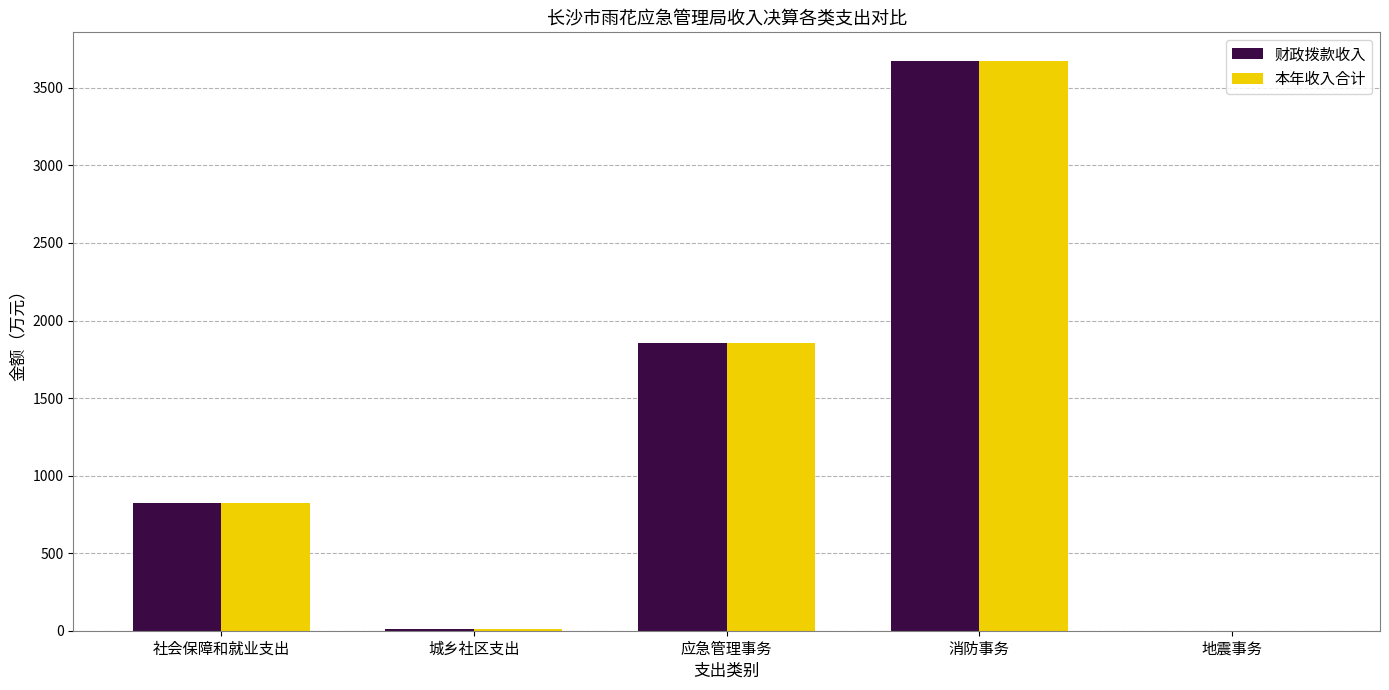

What is the total value across all series at 社会保障和就业支出?

1648.2